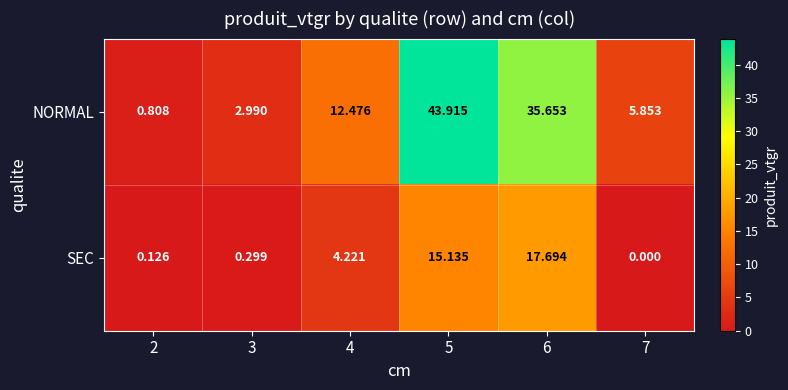

Which series has the largest total across all categories?

NORMAL